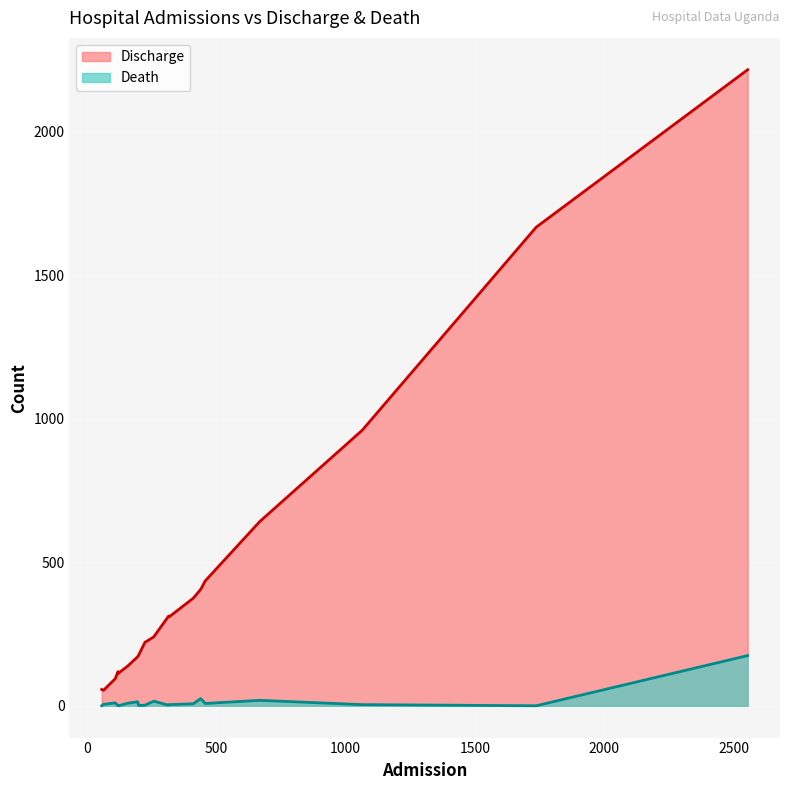

True or false: Discharge and Death intersect in this chart.

False